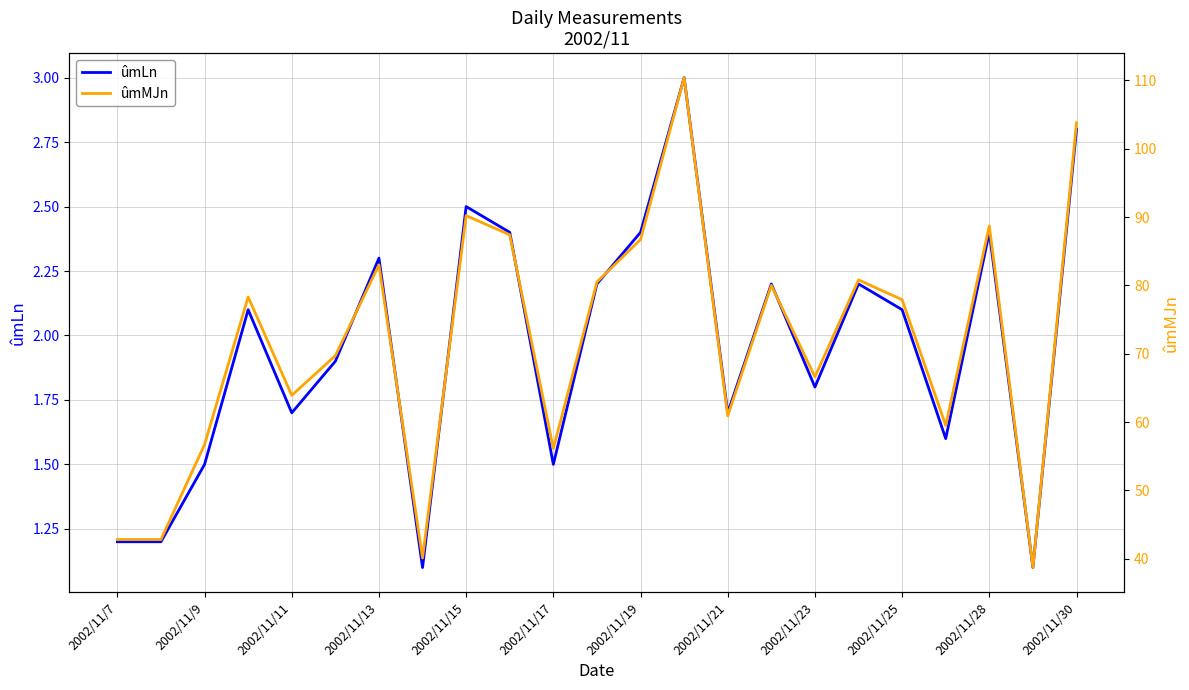

How many interior local peaks does the ûmLn series have?

7